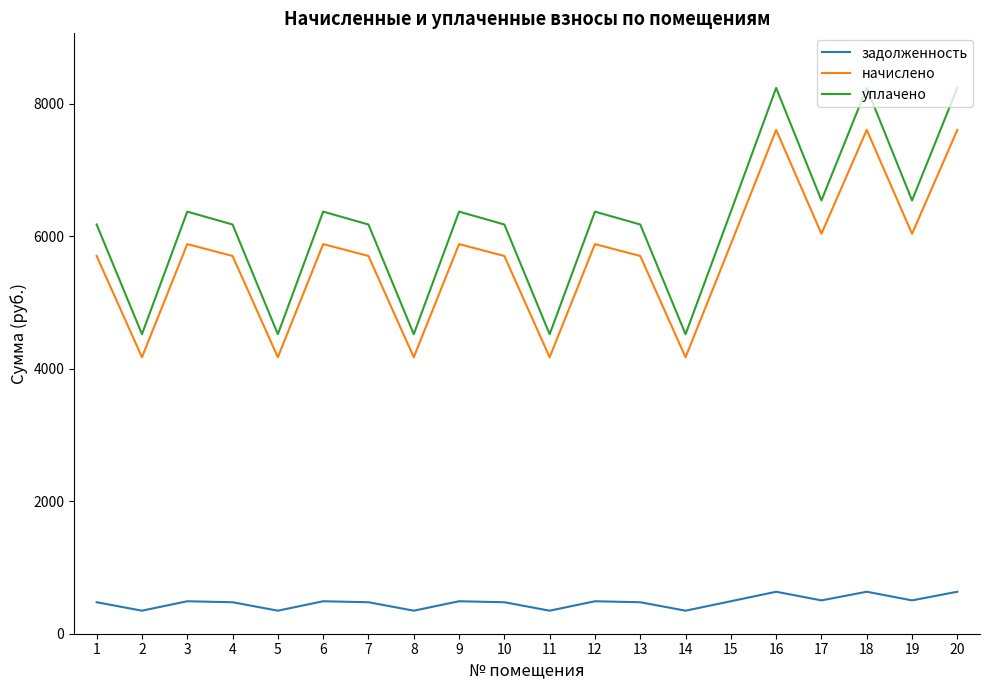

Which series changed the most between 7 and 18?

уплачено